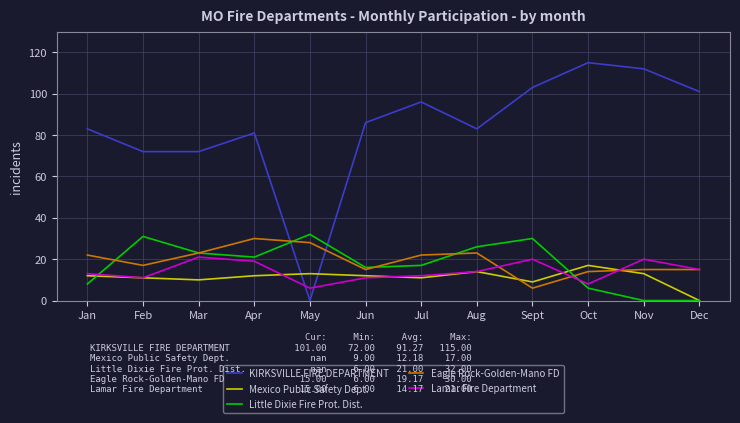

How many intersections are there between Lamar Fire Department and KIRKSVILLE FIRE DEPARTMENT?

2